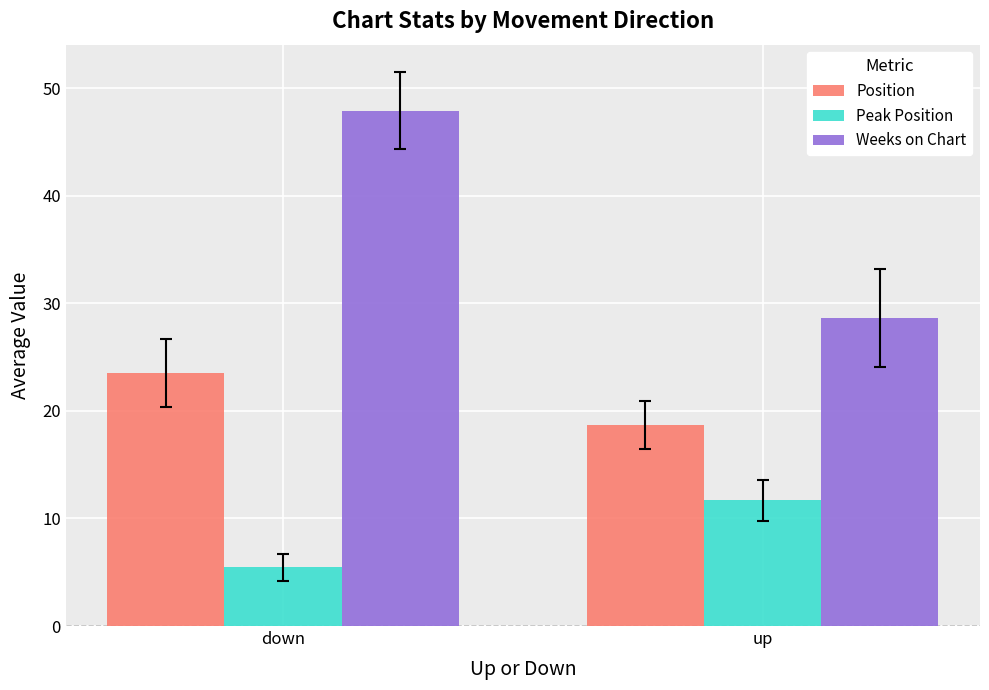

Which label corresponds to the smallest value in the chart?

down